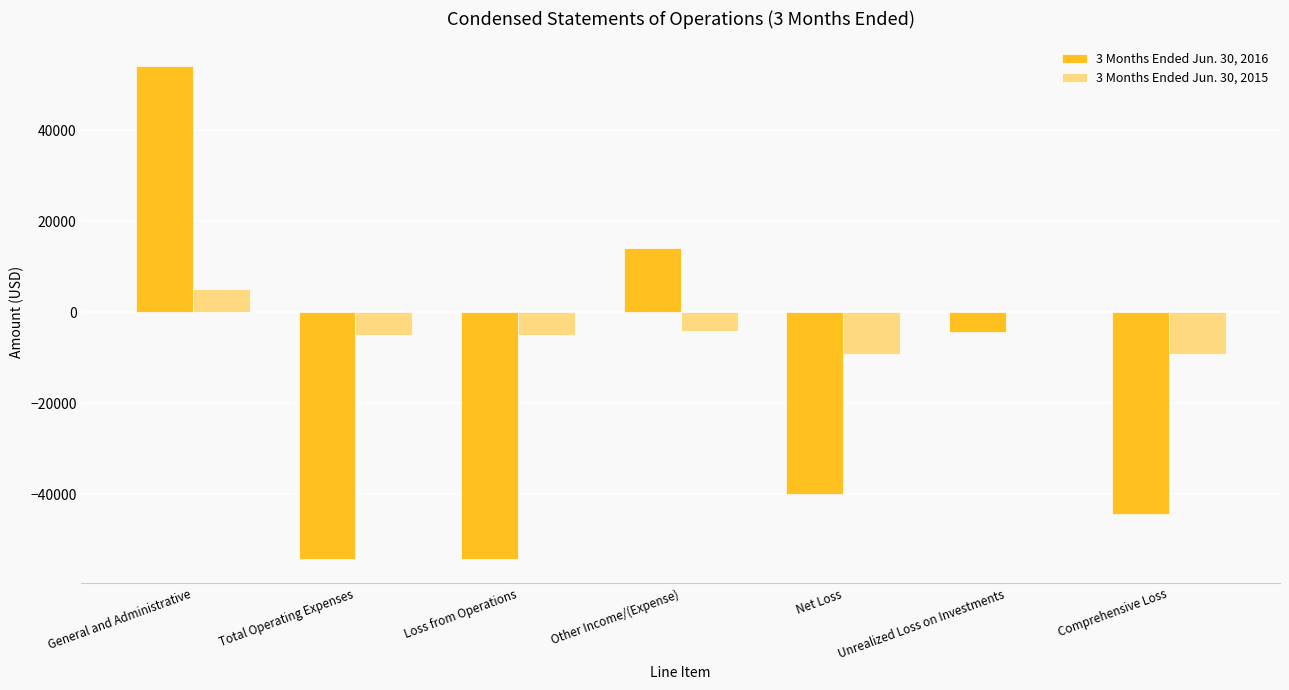

Reading left to right, list all the values displayed in this chart.

3 Months Ended Jun. 30, 2016: General and Administrative=54180	Total Operating Expenses=-54180	Loss from Operations=-54180	Other Income/(Expense)=14114	Net Loss=-40066	Unrealized Loss on Investments=-4387	Comprehensive Loss=-44453
3 Months Ended Jun. 30, 2015: General and Administrative=5039	Total Operating Expenses=-5039	Loss from Operations=-5039	Other Income/(Expense)=-4184	Net Loss=-9223	Unrealized Loss on Investments=0	Comprehensive Loss=-9223